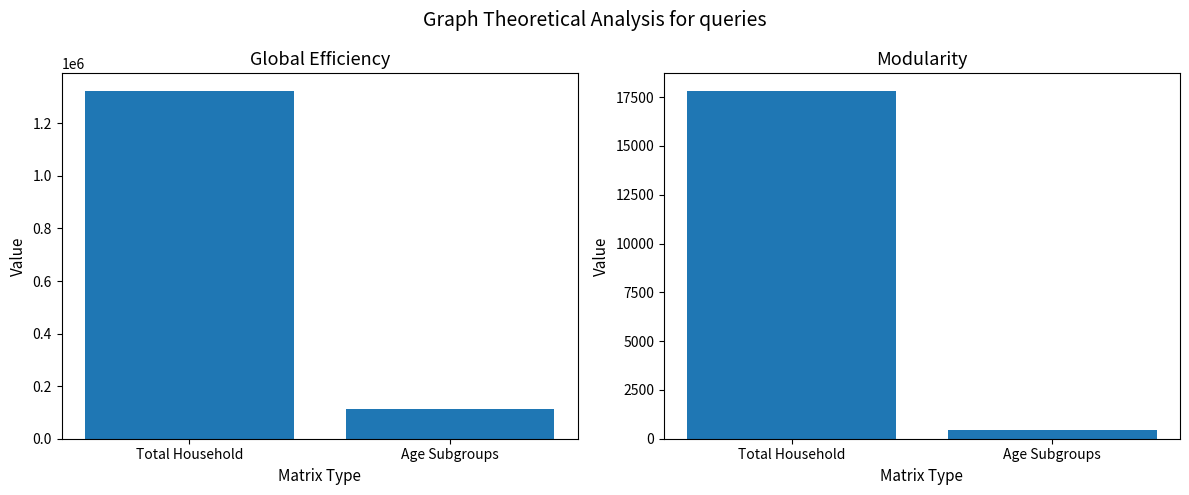

Is it true that col_9 values equals 1834237 at Total Household?

False